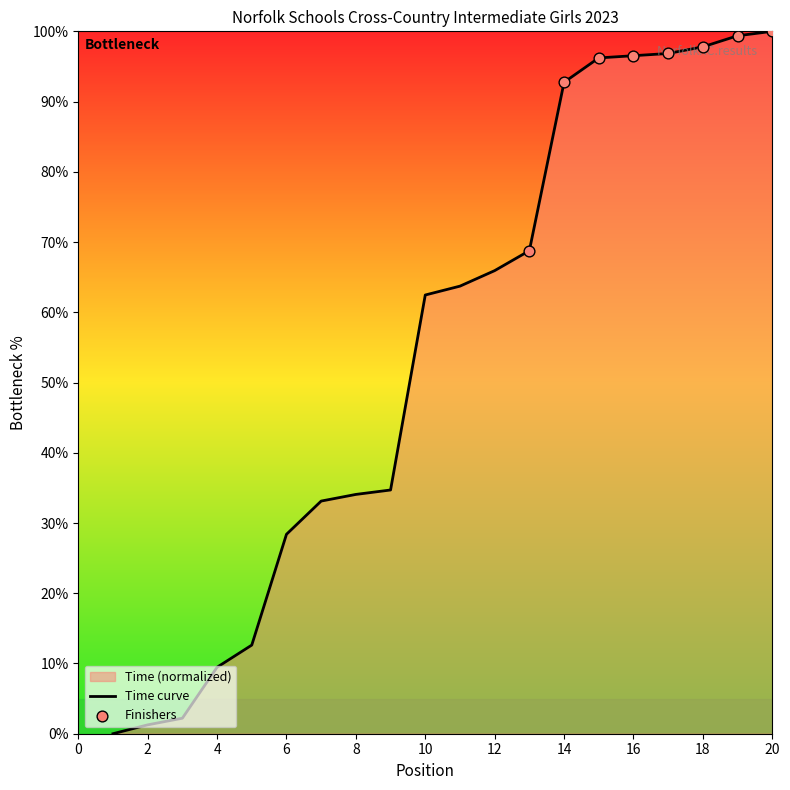

What is the ratio of the value at 15 to the value at 3?

43.6